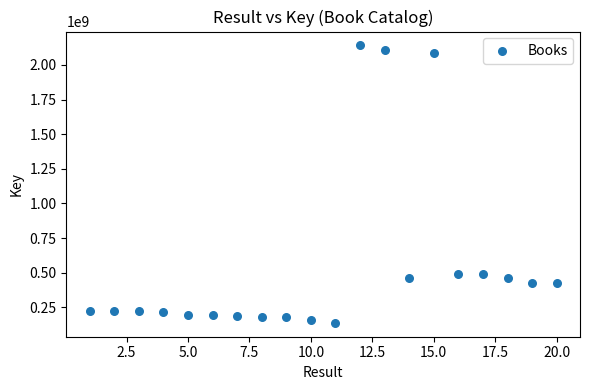

What is the range of X values (max minus min)?

19